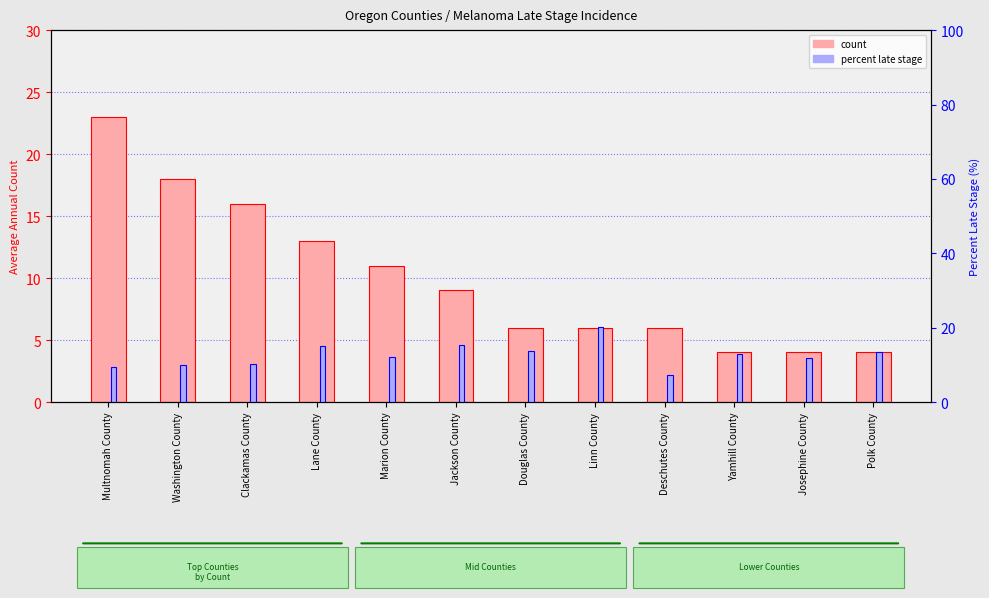

What is the label of the 8th bar from the right?

Marion County